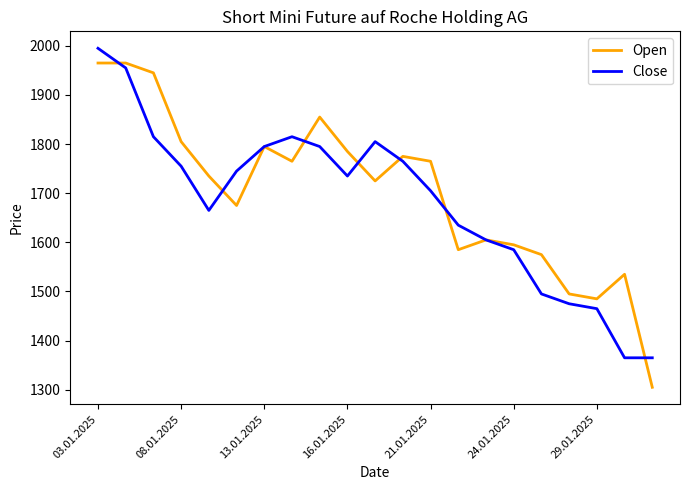

Does the chart display data point markers on the line(s)?

No